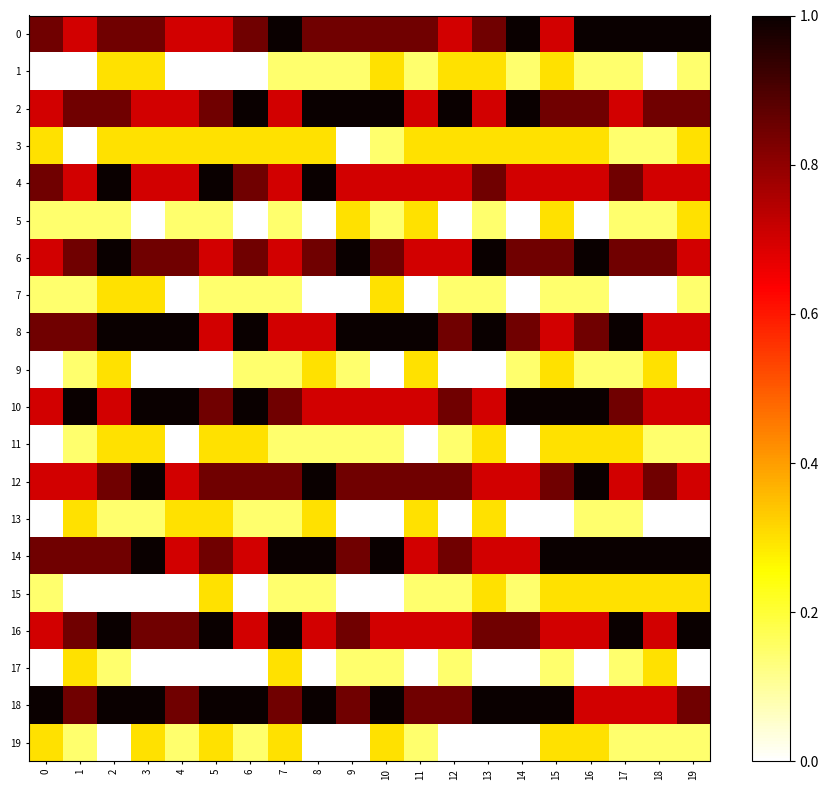

How many distinct data groups are displayed?

20